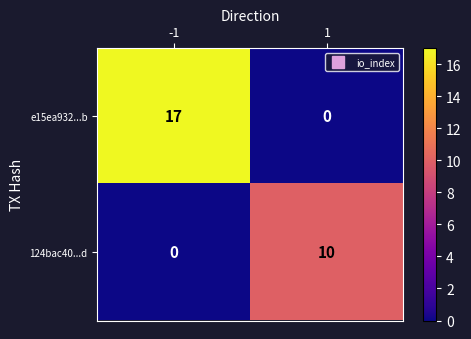

List the series in order of their overall mean, lowest first.

124bac40...d, e15ea932...b